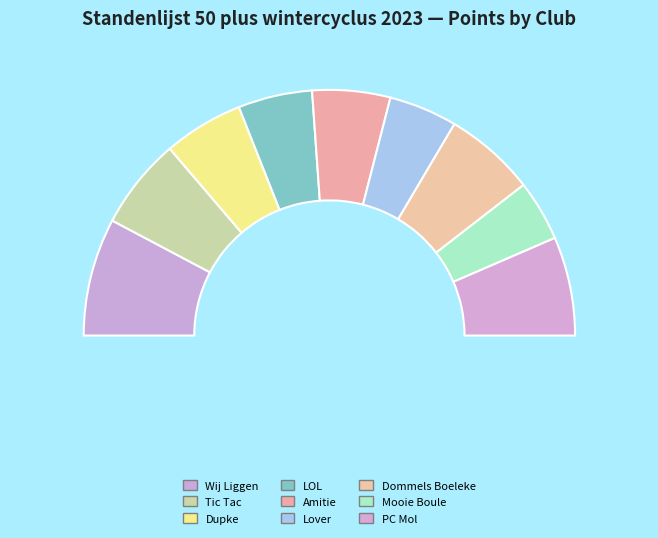

Between Dupke and Tic Tac, which is larger?

Tic Tac